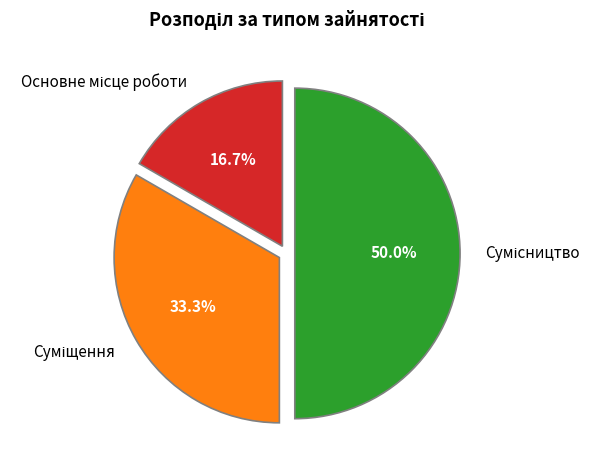

Between Основне місце роботи and Суміщення, which is larger?

Суміщення